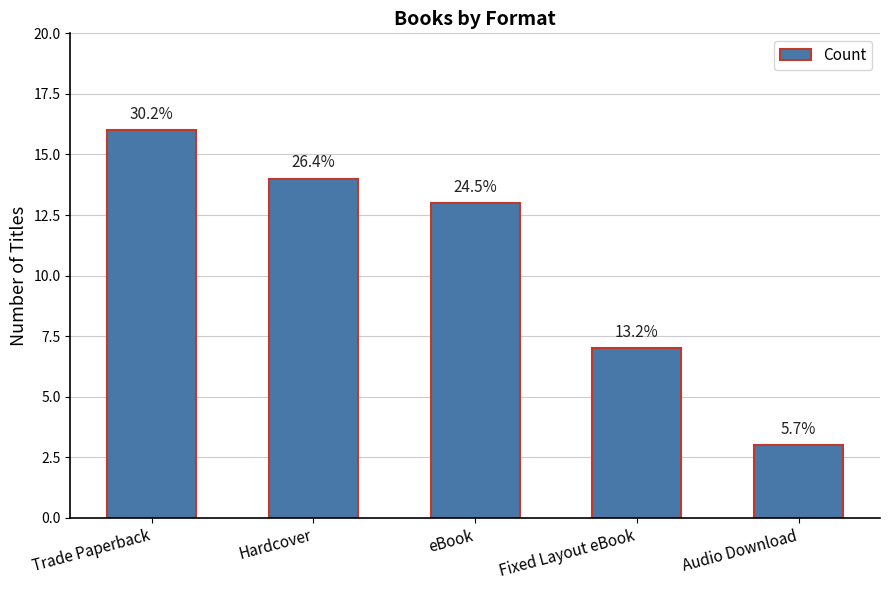

What value does the data have at eBook, to the nearest 10?

10